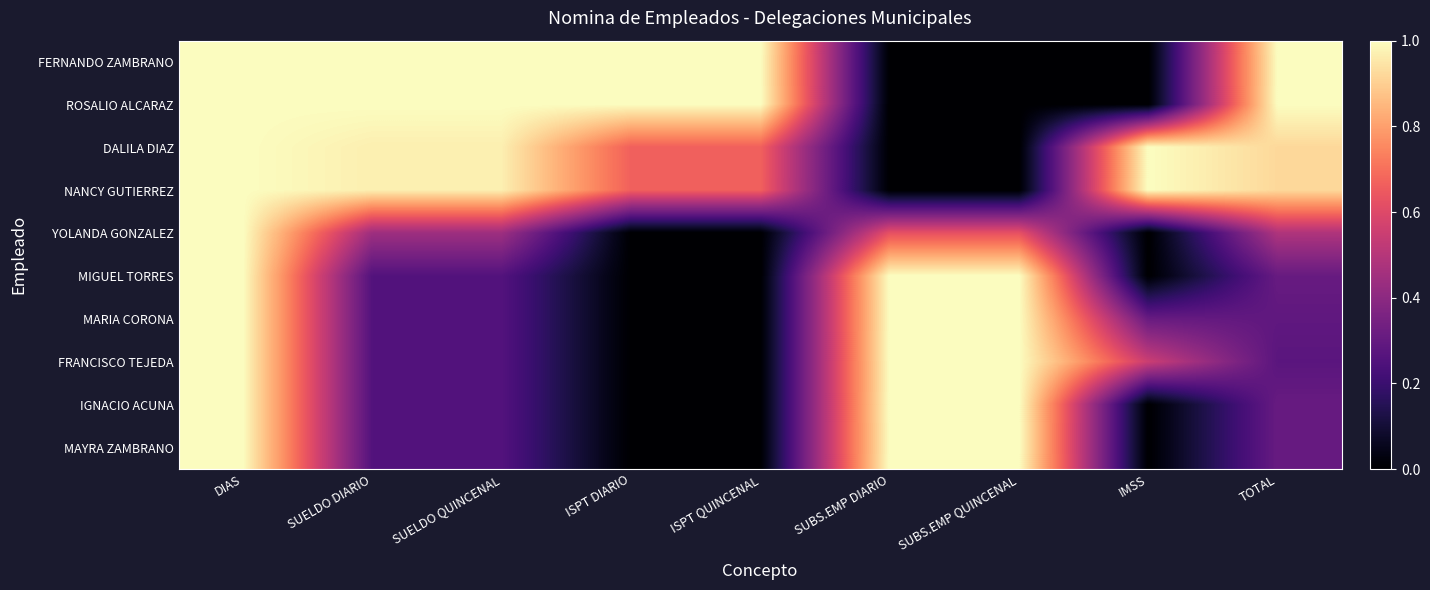

Reading left to right, what are all the values shown in this chart?

FERNANDO ZAMBRANO: DIAS=1.0	SUELDO DIARIO=1.0	SUELDO QUINCENAL=1.0	ISPT DIARIO=1.0	ISPT QUINCENAL=1.0	SUBS.EMP DIARIO=0.0	SUBS.EMP QUINCENAL=0.0	IMSS=0.0	TOTAL=1.0
ROSALIO ALCARAZ: DIAS=1.0	SUELDO DIARIO=1.0	SUELDO QUINCENAL=1.0	ISPT DIARIO=1.0	ISPT QUINCENAL=1.0	SUBS.EMP DIARIO=0.0	SUBS.EMP QUINCENAL=0.0	IMSS=0.0	TOTAL=1.0
DALILA DIAZ: DIAS=1.0	SUELDO DIARIO=1.0	SUELDO QUINCENAL=1.0	ISPT DIARIO=0.7	ISPT QUINCENAL=0.7	SUBS.EMP DIARIO=0.0	SUBS.EMP QUINCENAL=0.0	IMSS=1.0	TOTAL=0.9
NANCY GUTIERREZ: DIAS=1.0	SUELDO DIARIO=1.0	SUELDO QUINCENAL=1.0	ISPT DIARIO=0.7	ISPT QUINCENAL=0.7	SUBS.EMP DIARIO=0.0	SUBS.EMP QUINCENAL=0.0	IMSS=1.0	TOTAL=0.9
YOLANDA GONZALEZ: DIAS=1.0	SUELDO DIARIO=0.4	SUELDO QUINCENAL=0.4	ISPT DIARIO=0.0	ISPT QUINCENAL=0.0	SUBS.EMP DIARIO=0.6	SUBS.EMP QUINCENAL=0.6	IMSS=0.0	TOTAL=0.5
MIGUEL TORRES: DIAS=1.0	SUELDO DIARIO=0.3	SUELDO QUINCENAL=0.3	ISPT DIARIO=0.0	ISPT QUINCENAL=0.0	SUBS.EMP DIARIO=1.0	SUBS.EMP QUINCENAL=1.0	IMSS=0.0	TOTAL=0.3
MARIA CORONA: DIAS=1.0	SUELDO DIARIO=0.3	SUELDO QUINCENAL=0.3	ISPT DIARIO=0.0	ISPT QUINCENAL=0.0	SUBS.EMP DIARIO=1.0	SUBS.EMP QUINCENAL=1.0	IMSS=0.3	TOTAL=0.3
FRANCISCO TEJEDA: DIAS=1.0	SUELDO DIARIO=0.3	SUELDO QUINCENAL=0.3	ISPT DIARIO=0.0	ISPT QUINCENAL=0.0	SUBS.EMP DIARIO=1.0	SUBS.EMP QUINCENAL=1.0	IMSS=0.5	TOTAL=0.3
IGNACIO ACUNA: DIAS=1.0	SUELDO DIARIO=0.3	SUELDO QUINCENAL=0.3	ISPT DIARIO=0.0	ISPT QUINCENAL=0.0	SUBS.EMP DIARIO=1.0	SUBS.EMP QUINCENAL=1.0	IMSS=0.0	TOTAL=0.3
MAYRA ZAMBRANO: DIAS=1.0	SUELDO DIARIO=0.3	SUELDO QUINCENAL=0.3	ISPT DIARIO=0.0	ISPT QUINCENAL=0.0	SUBS.EMP DIARIO=1.0	SUBS.EMP QUINCENAL=1.0	IMSS=0.0	TOTAL=0.3